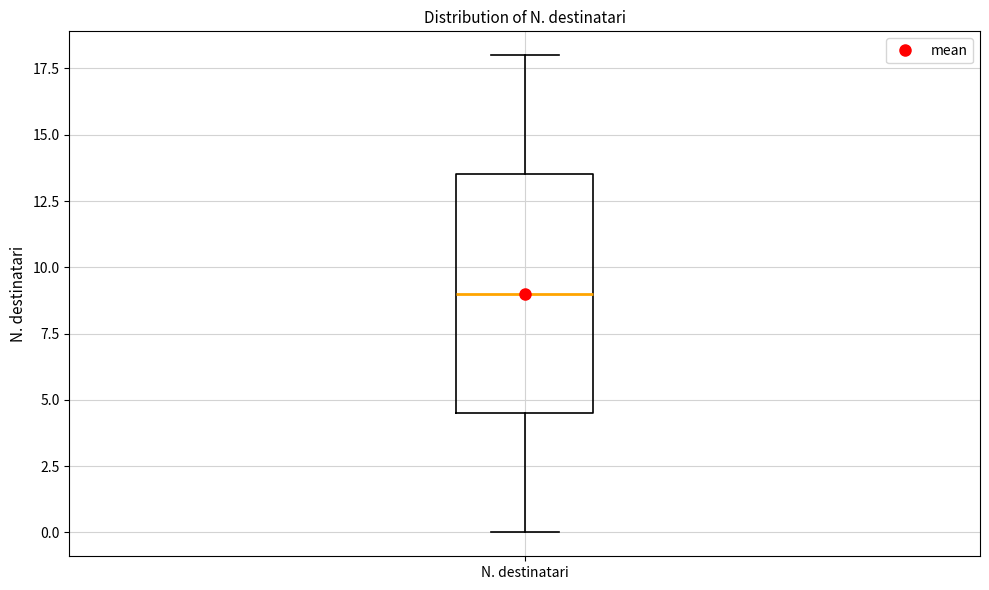

Transcribe this box plot: give where the median line is, the range the box spans, and where the two whiskers end, as read against the y-axis. The values are not printed on the chart, so give them approximately, as read against the axis.

median 9.0, box 4.5 to 13.5, whiskers 0.0 to 18.0